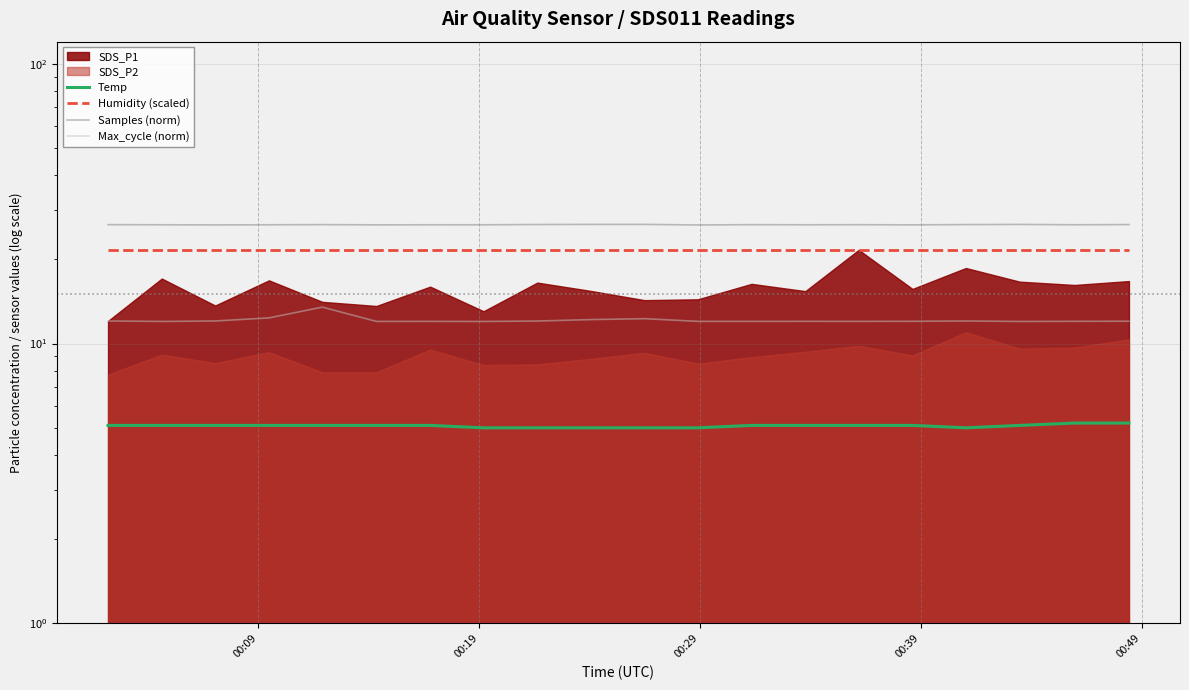

True or false: Temp and Max_cycle (norm) cross at least once.

False